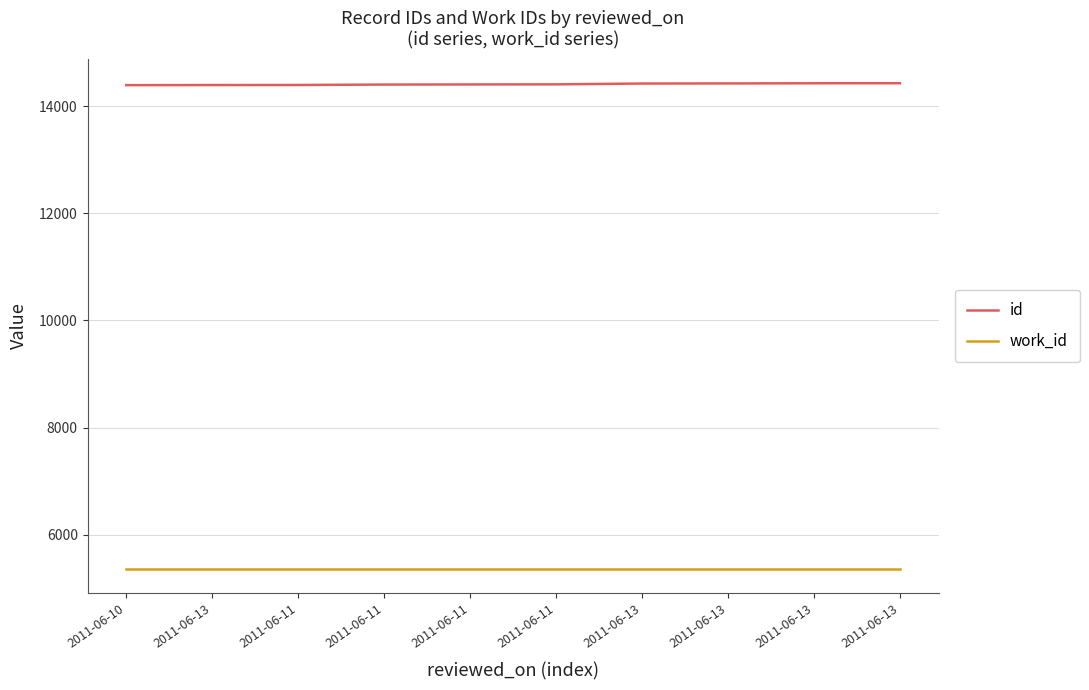

True or false: work_id and id cross at least once.

False